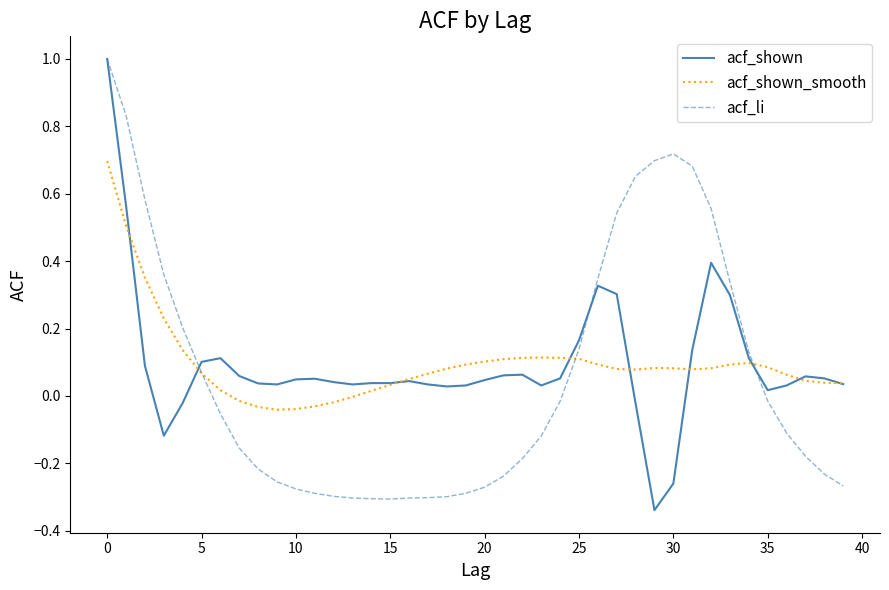

What is the maximum value for acf_shown?

1.0